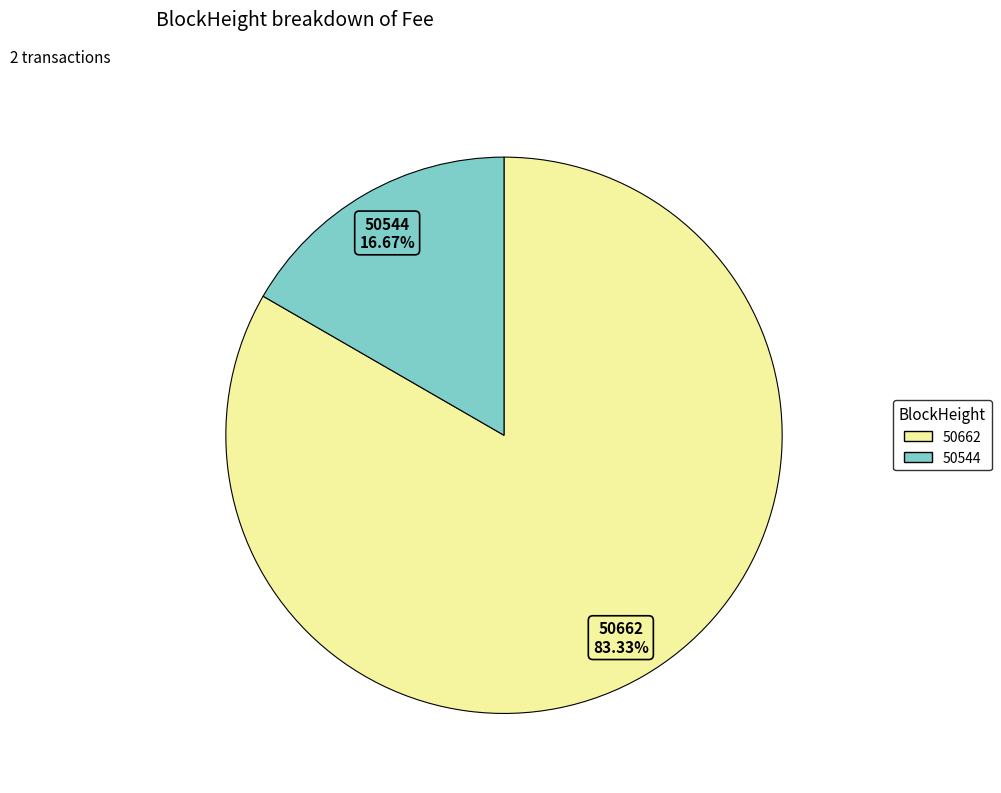

Which category has the smallest portion of the pie?

50544